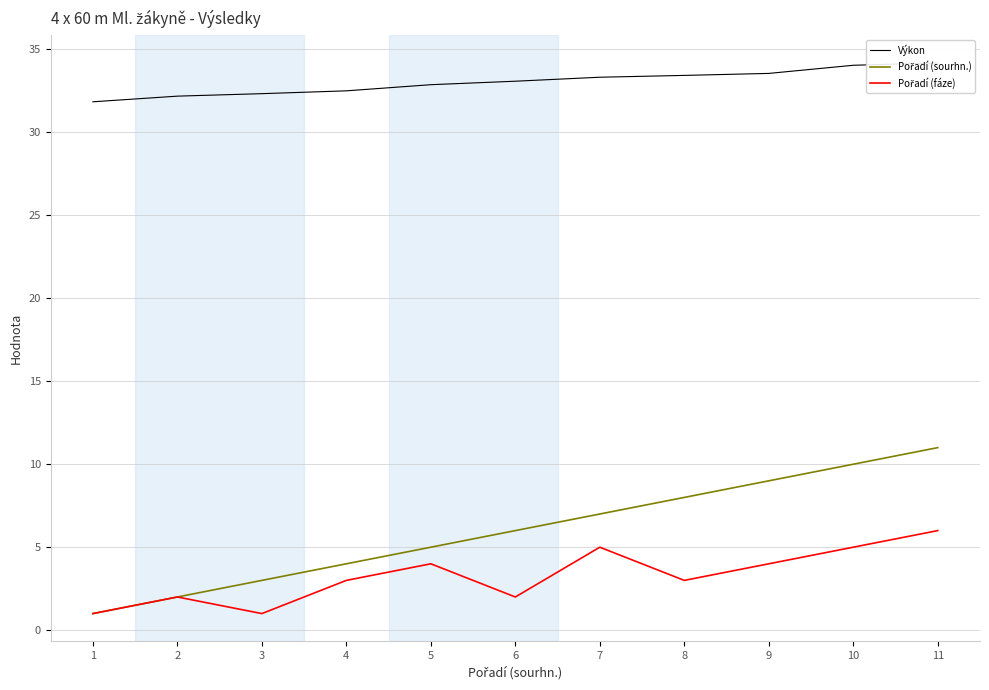

Reading left to right, extract all data points from this chart.

Výkon: 31.8	32.2	32.3	32.5	32.9	33.1	33.3	33.4	33.5	34.0	34.2
Pořadí (sourhn.): 1.0	2.0	3.0	4.0	5.0	6.0	7.0	8.0	9.0	10.0	11.0
Pořadí (fáze): 1.0	2.0	1.0	3.0	4.0	2.0	5.0	3.0	4.0	5.0	6.0